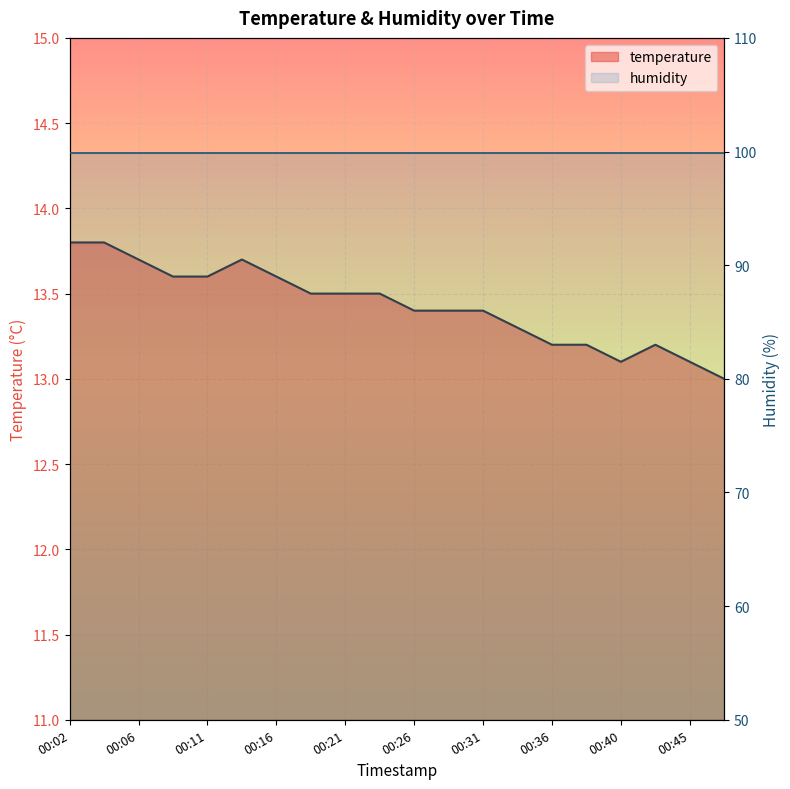

What is the sum of all values?

268.6